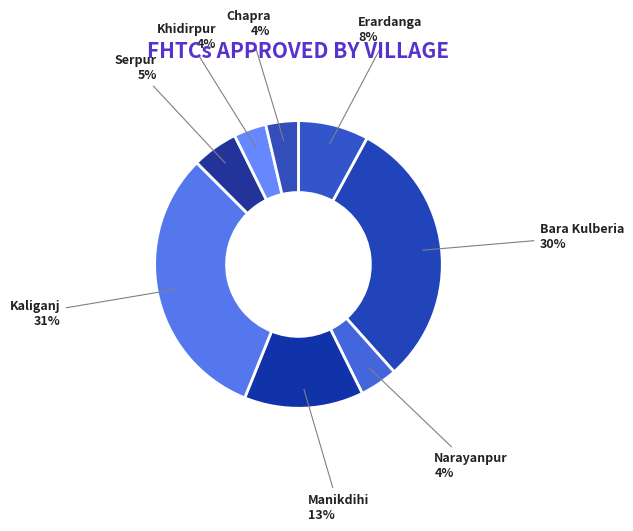

Is there any slice that represents more than half of the pie?

No